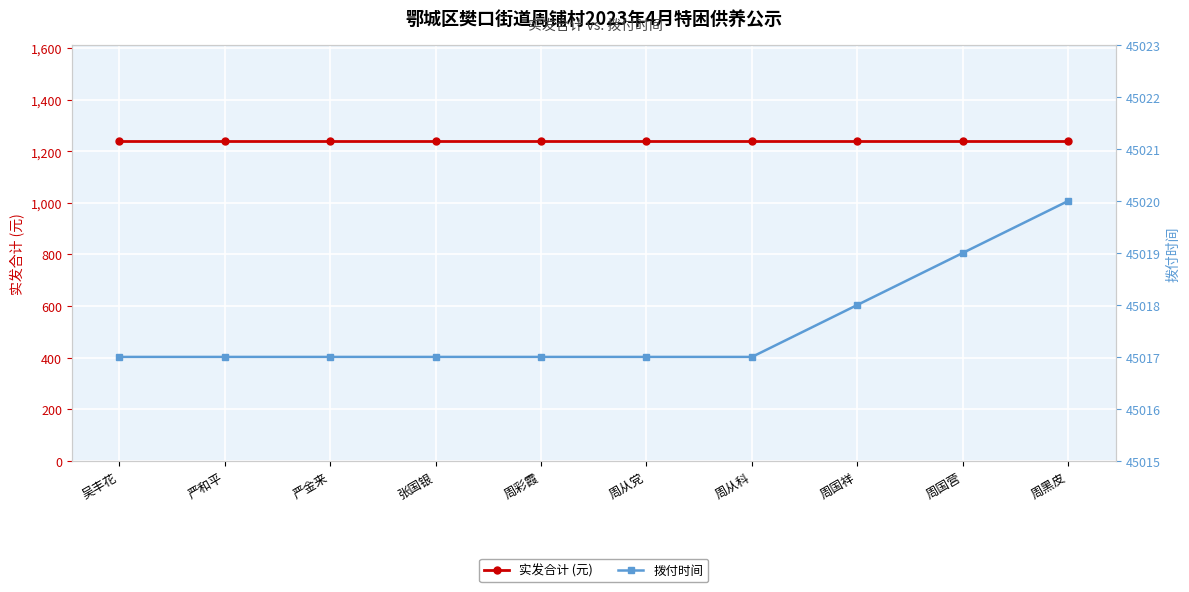

The value of 拨付时间 at 周彩霞 is 45017. True or false?

True